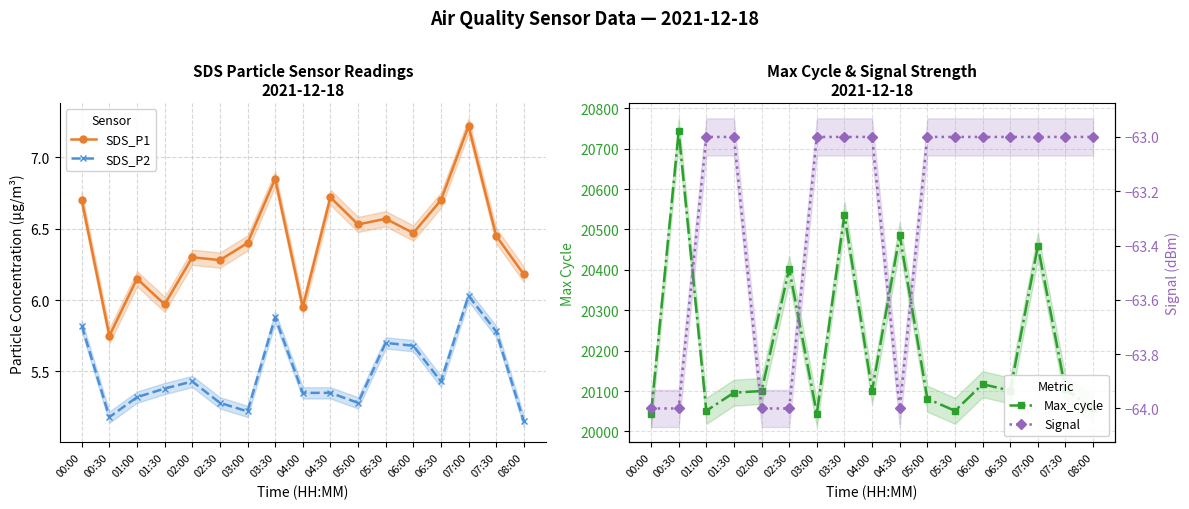

Which series changed the most between 02:00 and 05:00?

Max_cycle